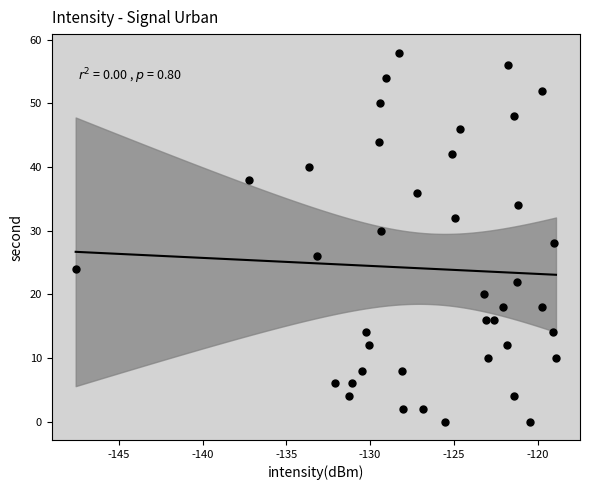

What is the range of Y values (max minus min)?

58